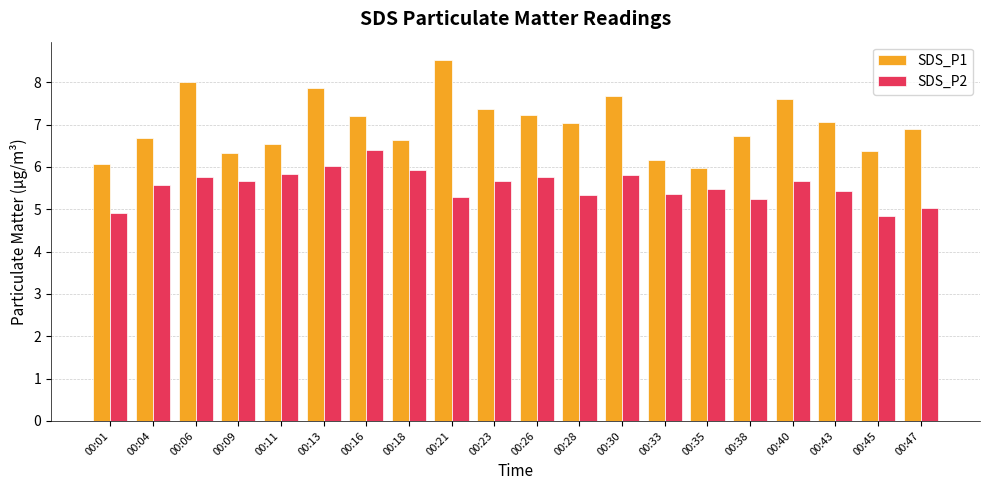

How many values in the SDS_P1 series exceed 7?

10